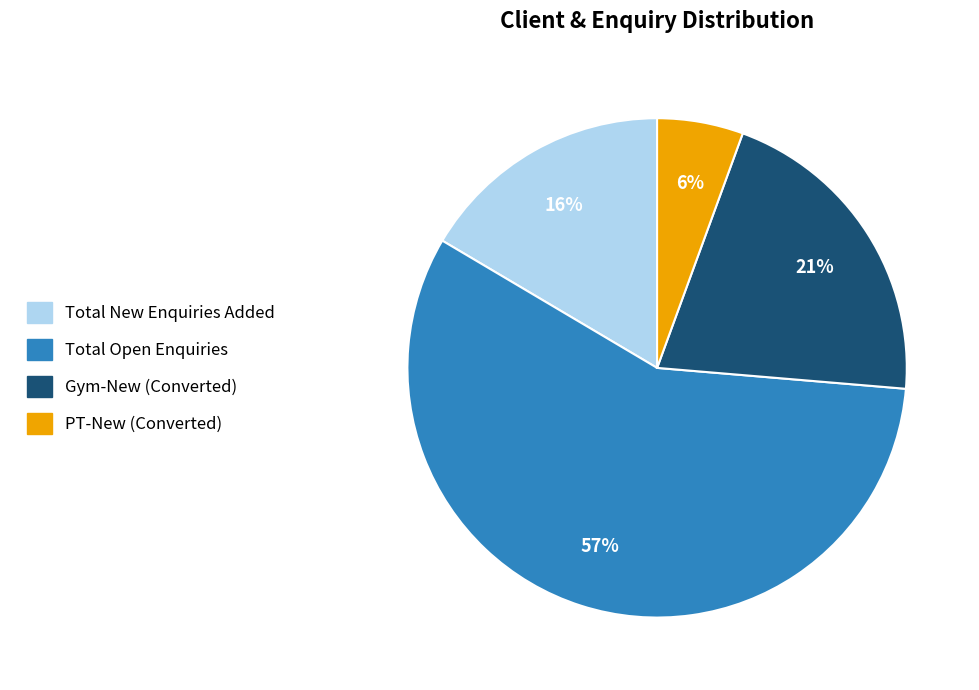

What is the ratio of the value at Gym-New (Converted) to the value at Total New Enquiries Added?

1.3